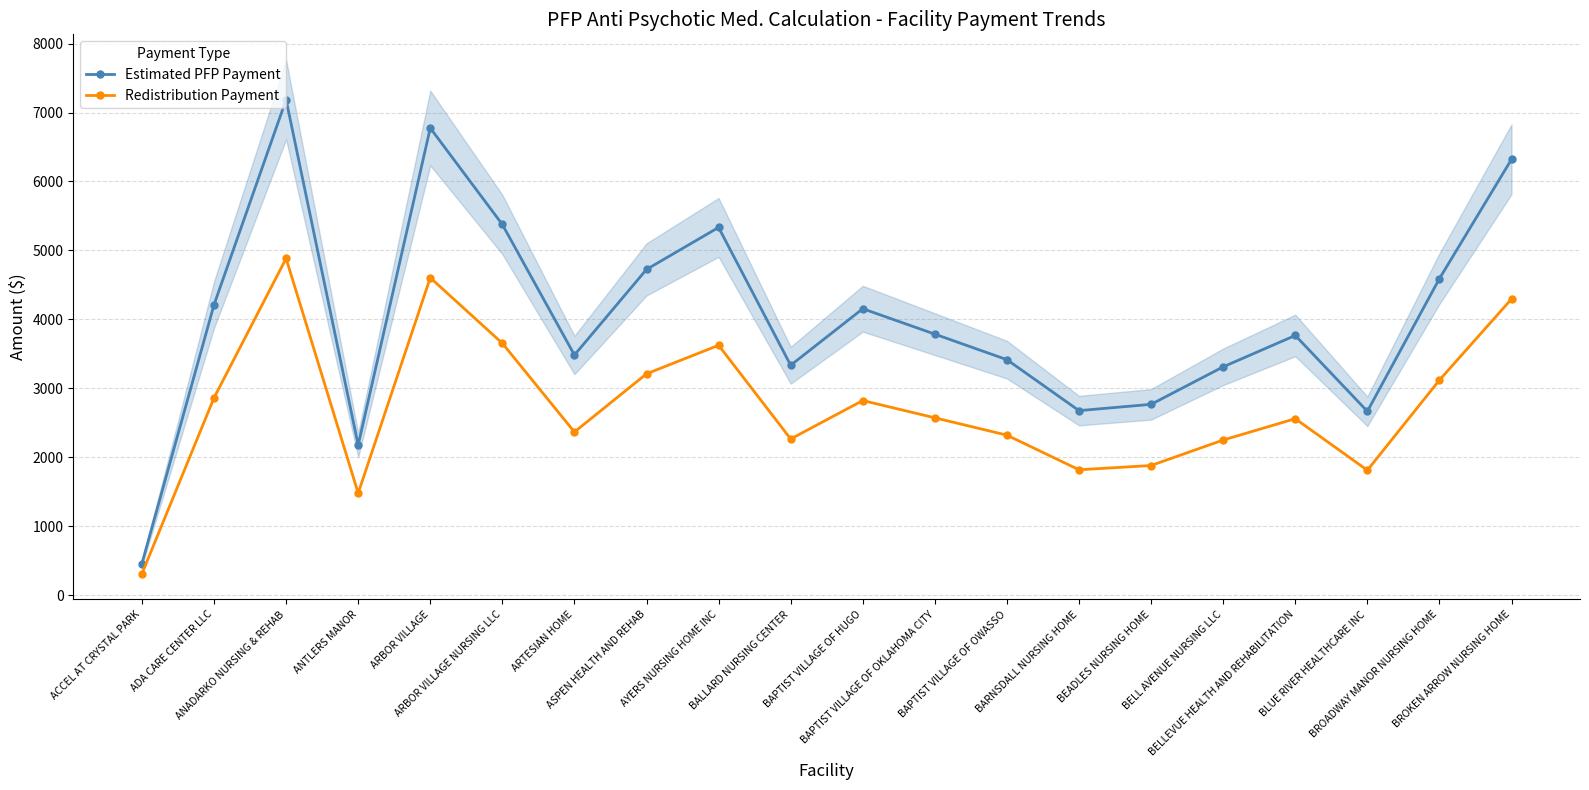

What is the difference between the Redistribution Payment values at ASPEN HEALTH AND REHAB and BLUE RIVER HEALTHCARE INC?

1398.3